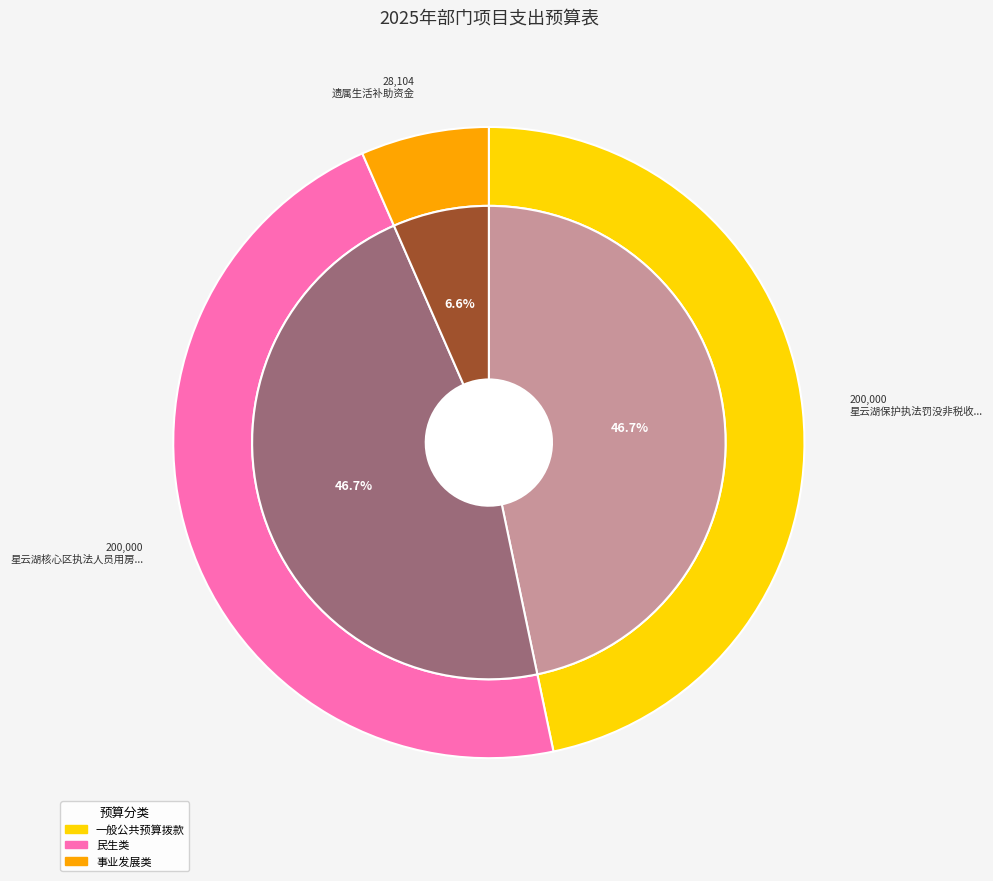

Rank the categories by value from lowest to highest.

遗属生活补助资金, 星云湖保护执法罚没非税收入返还专项经费, 星云湖核心区执法人员用房修缮资金